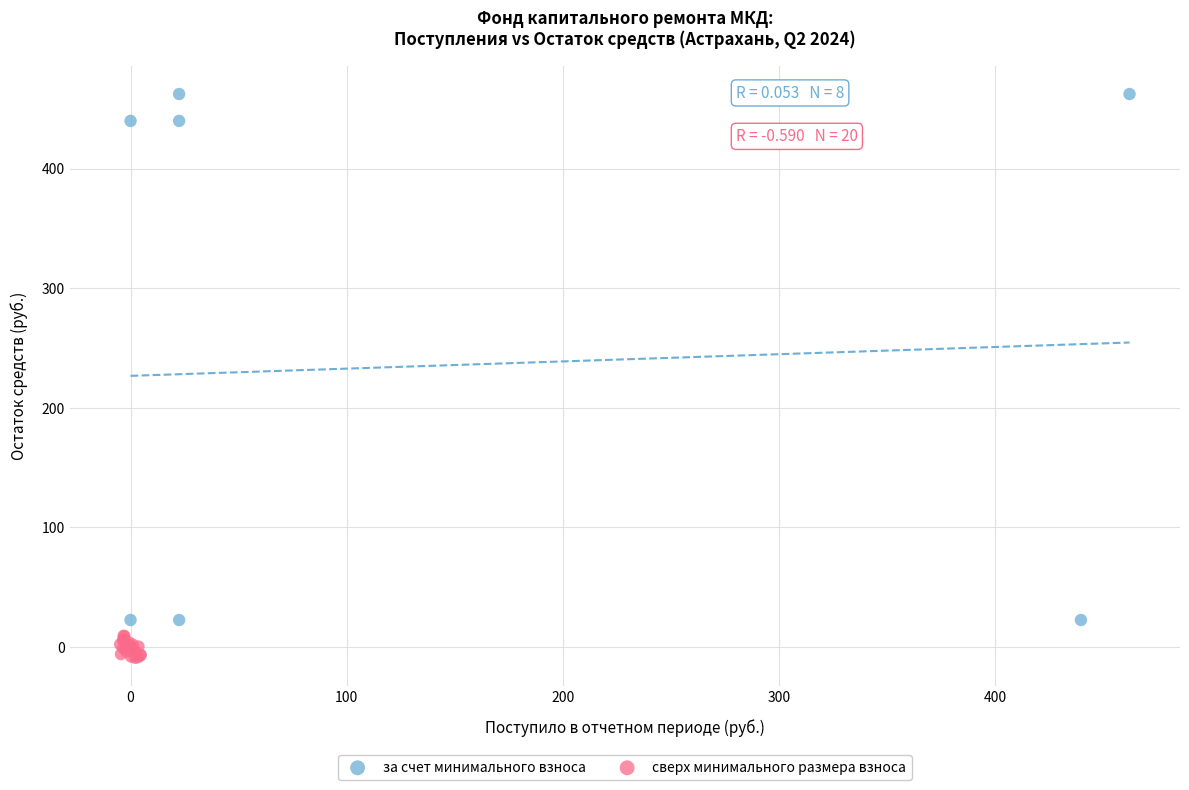

Which series reaches the maximum Y coordinate?

за счет минимального взноса